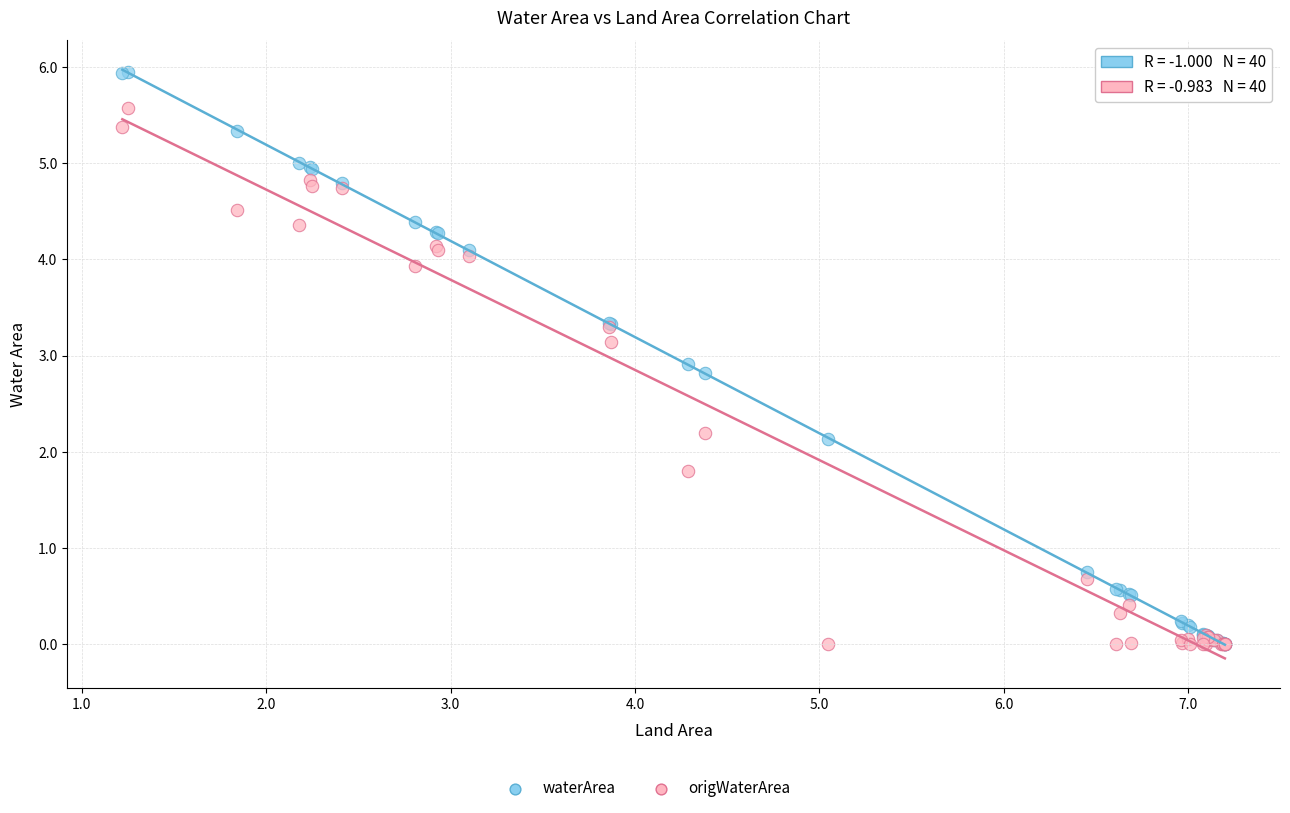

In the waterArea series, what Y value is closest to 2?

2.1